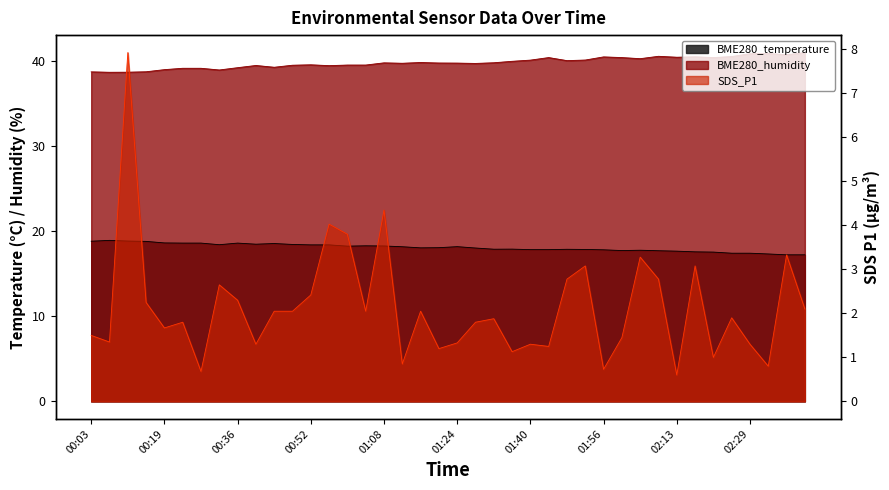

What is the label of the 17th point from the left?

01:08